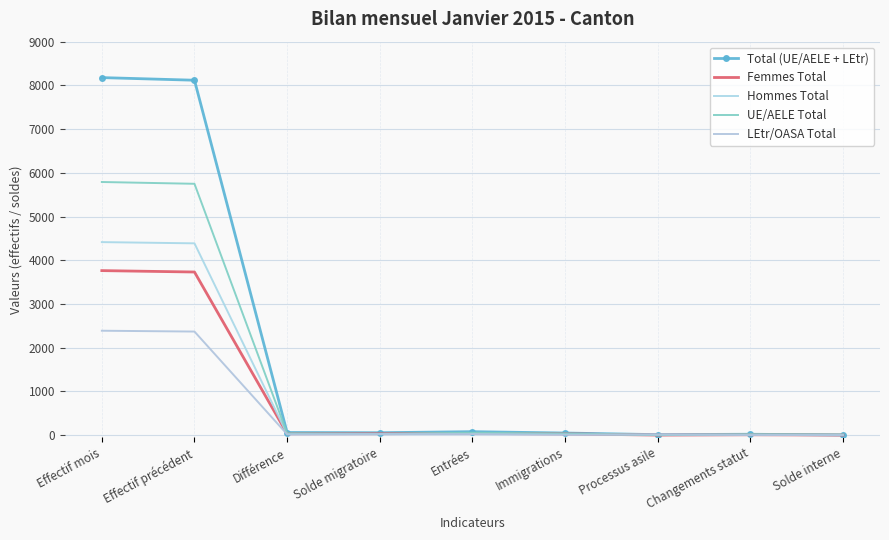

At which label is LEtr/OASA Total closest to 1195?

Solde migratoire